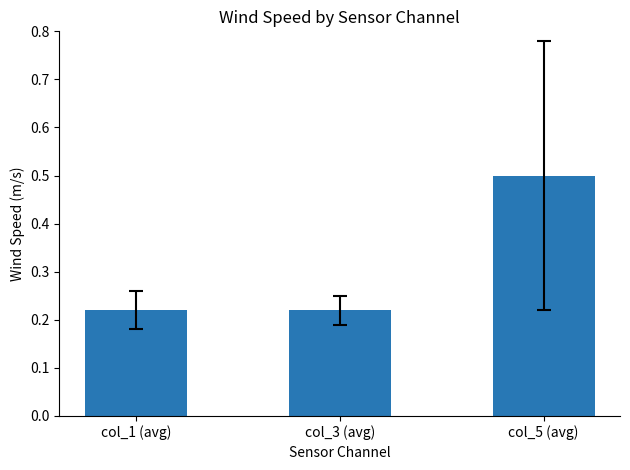

How many values are between 0 and 1?

3